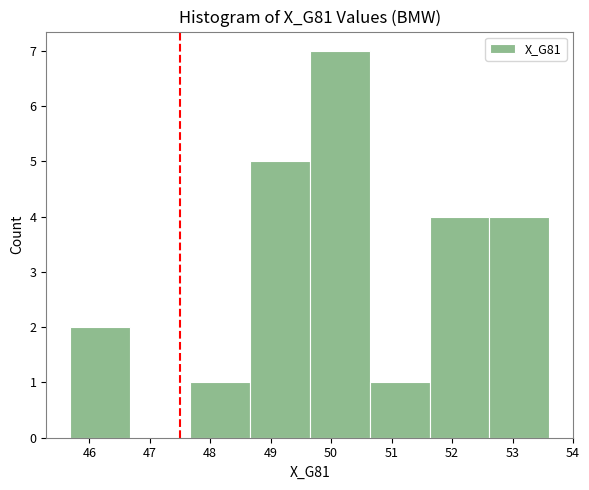

How tall is the bar that spans 45.7 to 46.7 on the x-axis? Neither the bar edges nor the heights are printed on the chart, so give them approximately, as read against the axes.

2